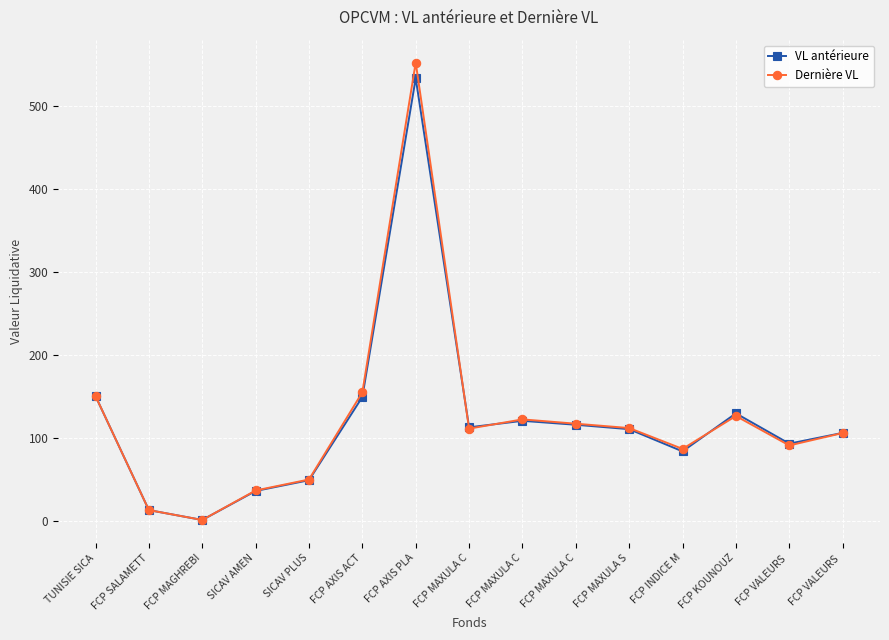

Which series has the widest spread of values?

Dernière VL